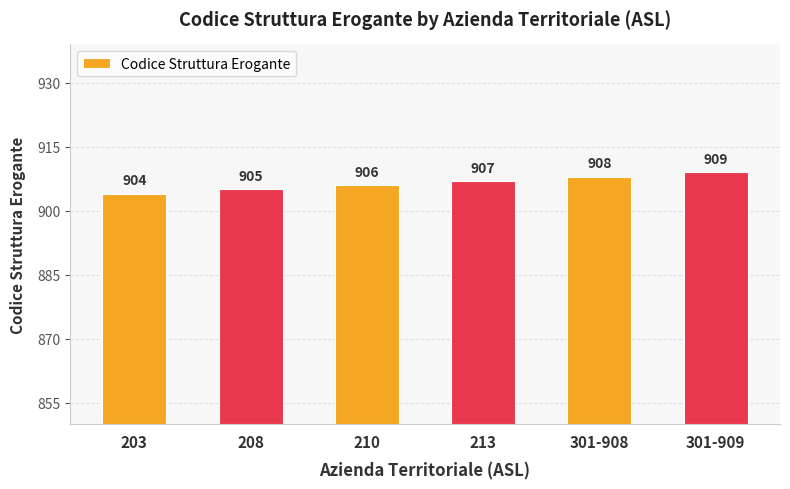

Reading left to right, what are all the values shown in this chart?

203=904	208=905	210=906	213=907	301-908=908	301-909=909